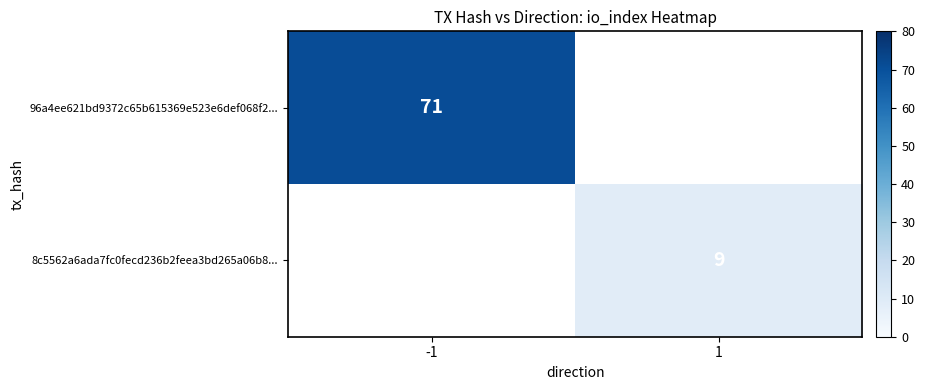

Is it true that 8c5562a6ada7fc0fecd236b2feea3bd265a06b8... equals 9 at 1?

True